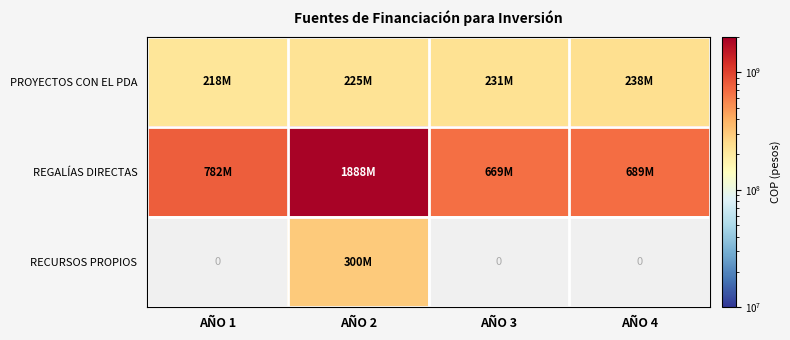

What is the total value across all series at AÑO 2?

2412916790.0